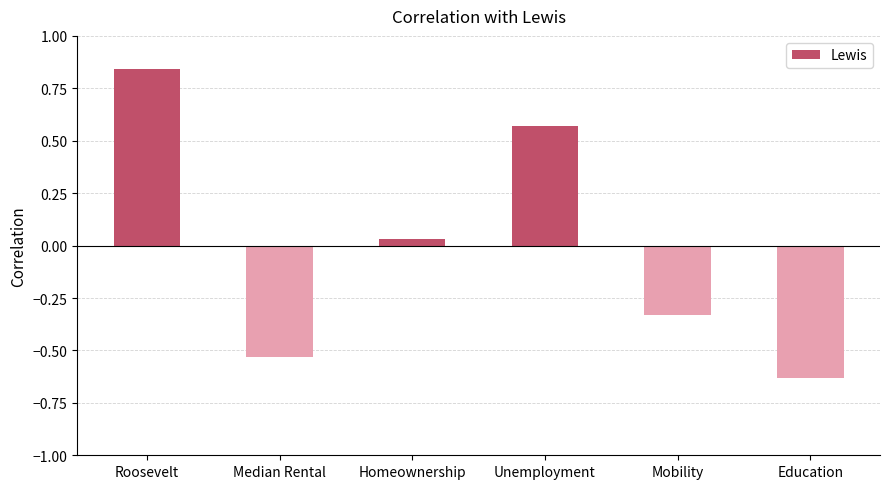

At which category does the chart reach its minimum across all series?

Education